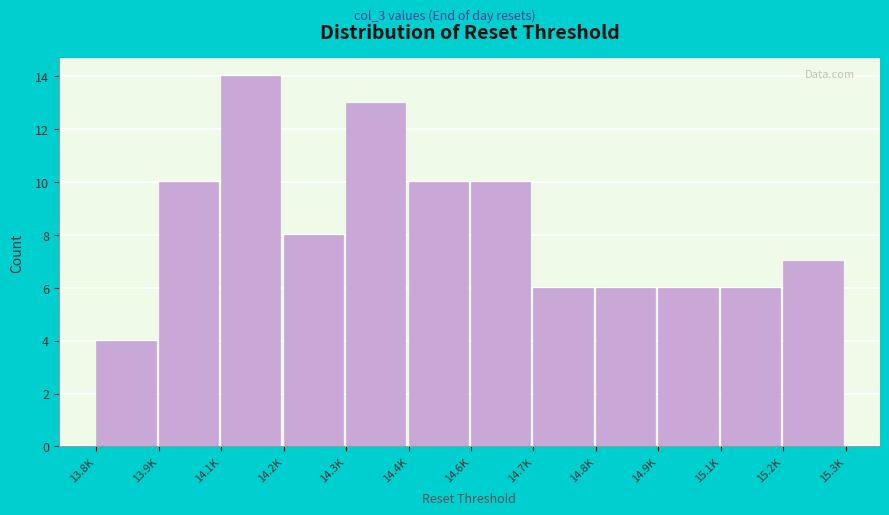

Reading left to right, what are all the values shown in this chart?

13.8K=4	13.9K=10	14.1K=14	14.2K=8	14.3K=13	14.4K=10	14.6K=10	14.7K=6	14.8K=6	14.9K=6	15.1K=6	15.2K=7